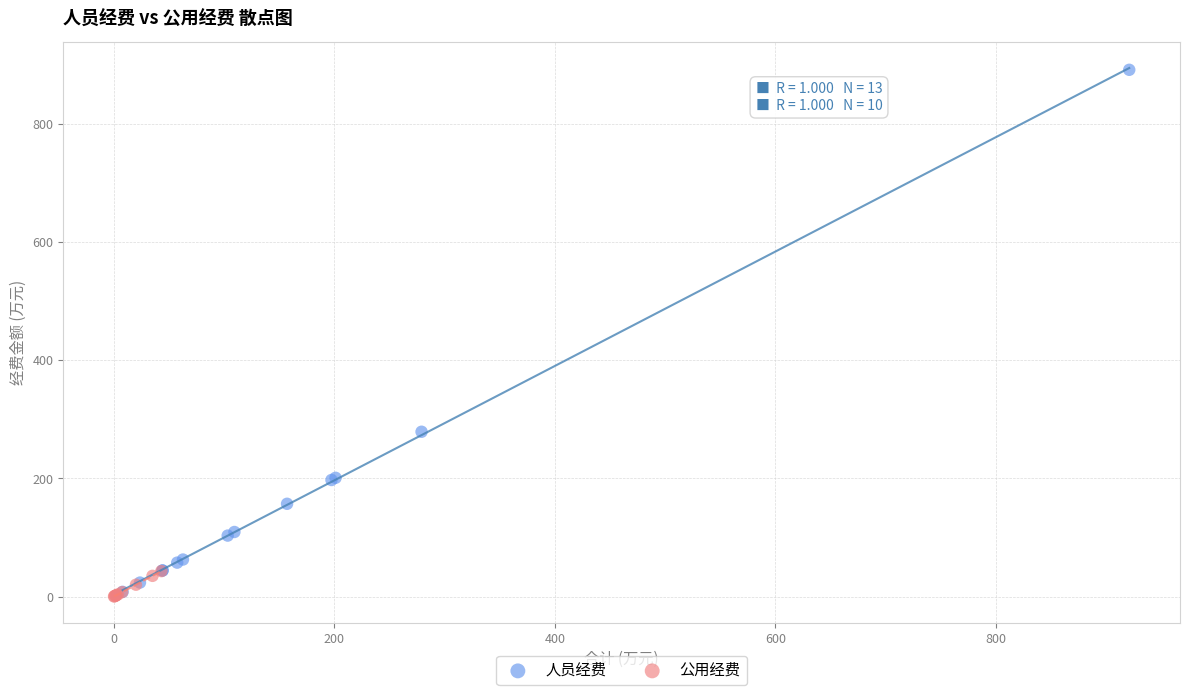

Which series contains the highest Y value?

人员经费